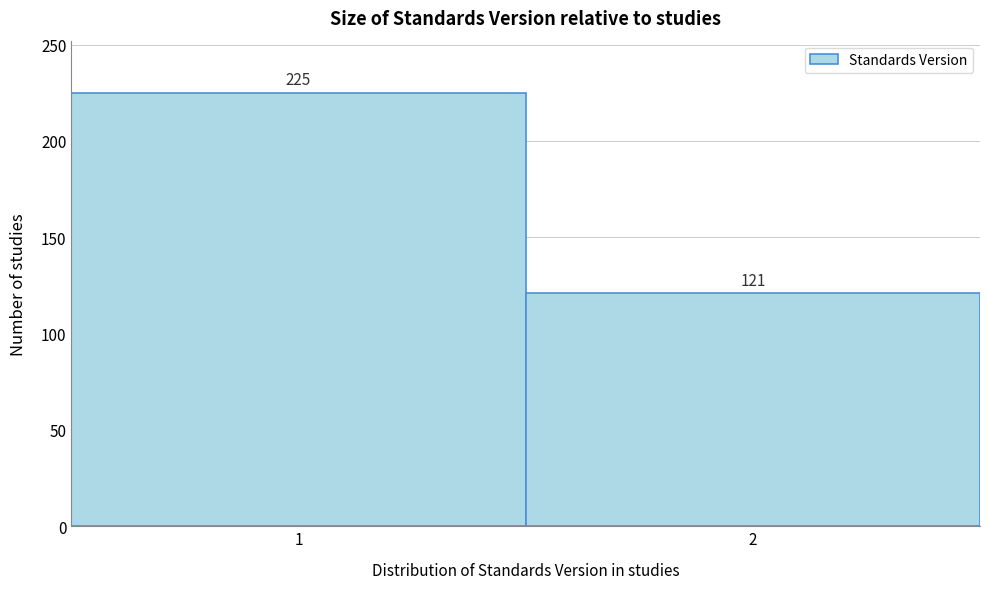

Reading left to right, list all the values displayed in this chart.

1=225	2=121